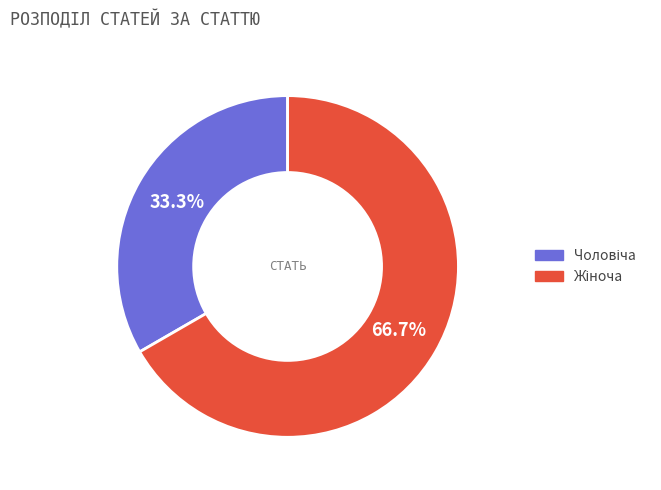

To the nearest percent, what is the difference between the largest and smallest slice percentages?

33%